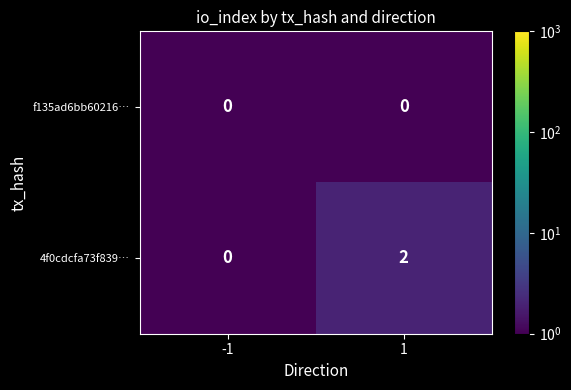

What is the total value across all series at 1?

2